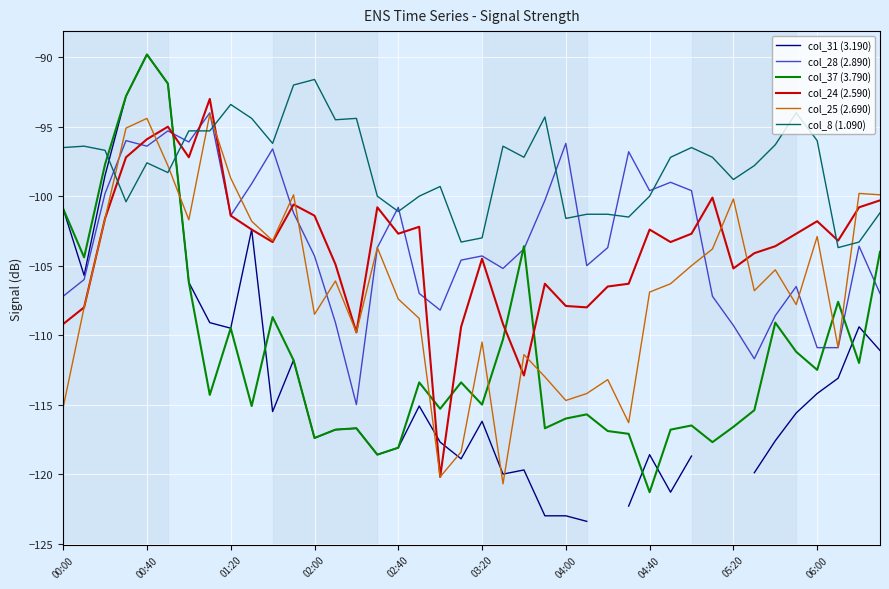

What is the greatest value displayed?

-89.8